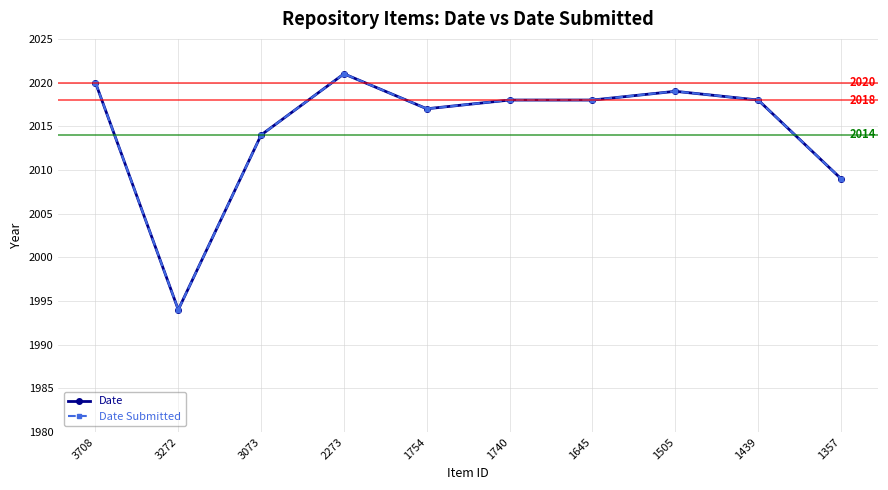

Does the chart have visible grid lines?

Yes